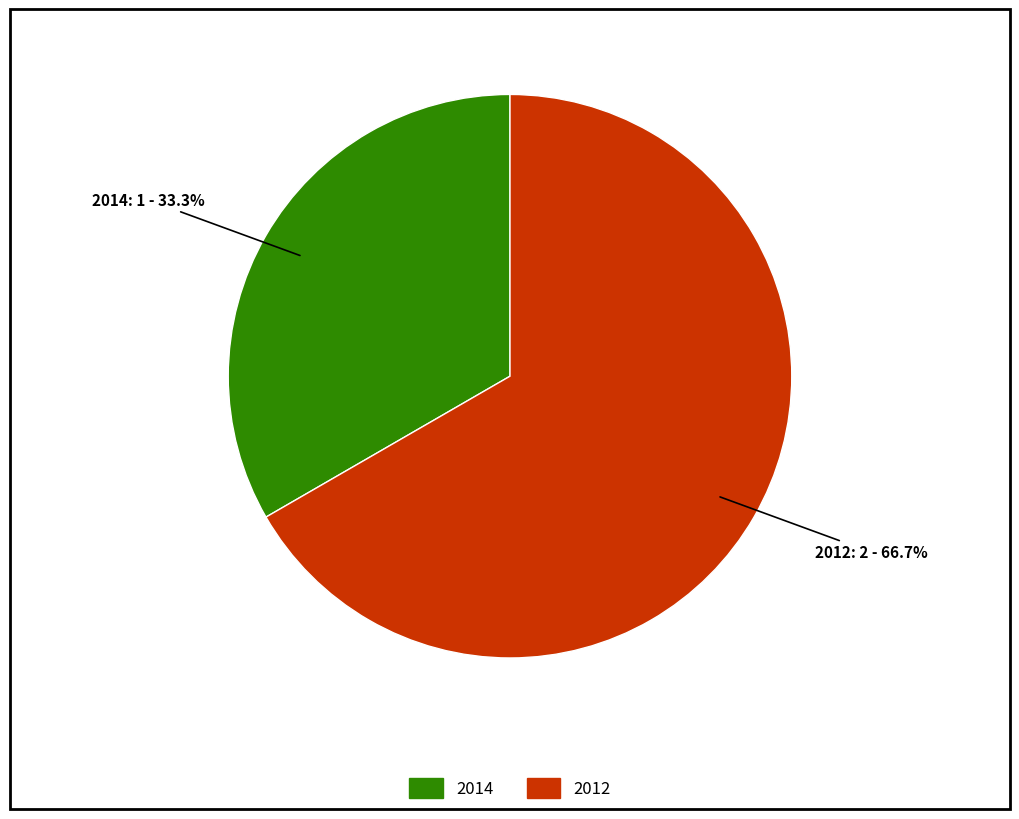

Is there any slice that represents more than half of the pie?

Yes